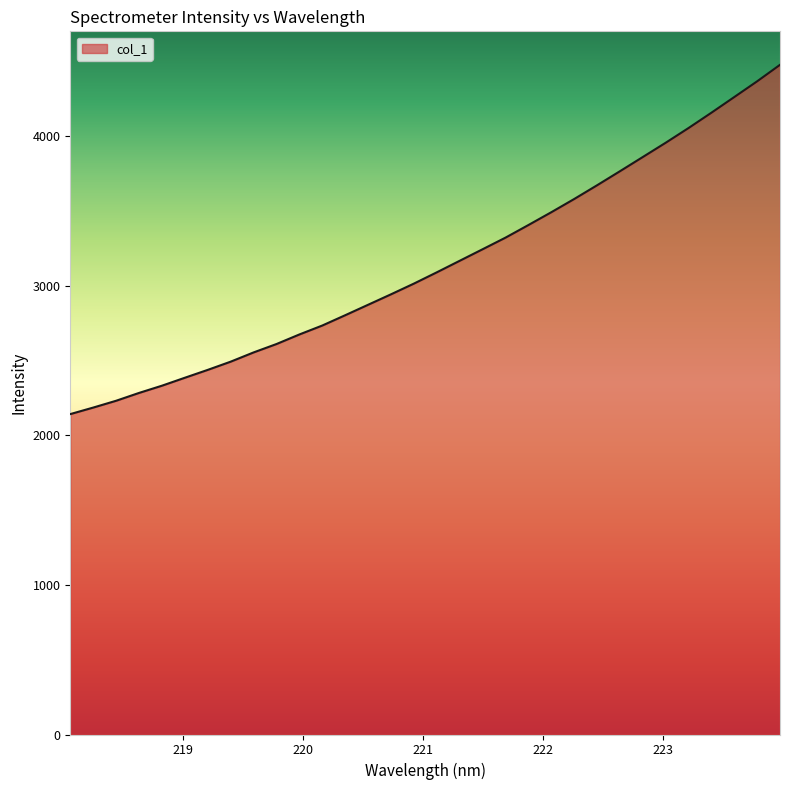

How many lines are shown in the chart?

1